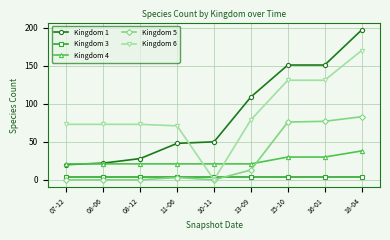

Reading left to right, list all the values displayed in this chart.

Kingdom 1: 07-12=20	08-06=22	08-12=28	11-06=48	10-11=50	13-09=109	15-10=151	16-01=151	18-04=197
Kingdom 3: 07-12=4	08-06=4	08-12=4	11-06=4	10-11=4	13-09=4	15-10=4	16-01=4	18-04=4
Kingdom 4: 07-12=21	08-06=21	08-12=21	11-06=21	10-11=21	13-09=21	15-10=30	16-01=30	18-04=38
Kingdom 5: 07-12=0	08-06=0	08-12=0	11-06=3	10-11=0	13-09=13	15-10=76	16-01=77	18-04=83
Kingdom 6: 07-12=73	08-06=73	08-12=73	11-06=71	10-11=0	13-09=79	15-10=131	16-01=131	18-04=170